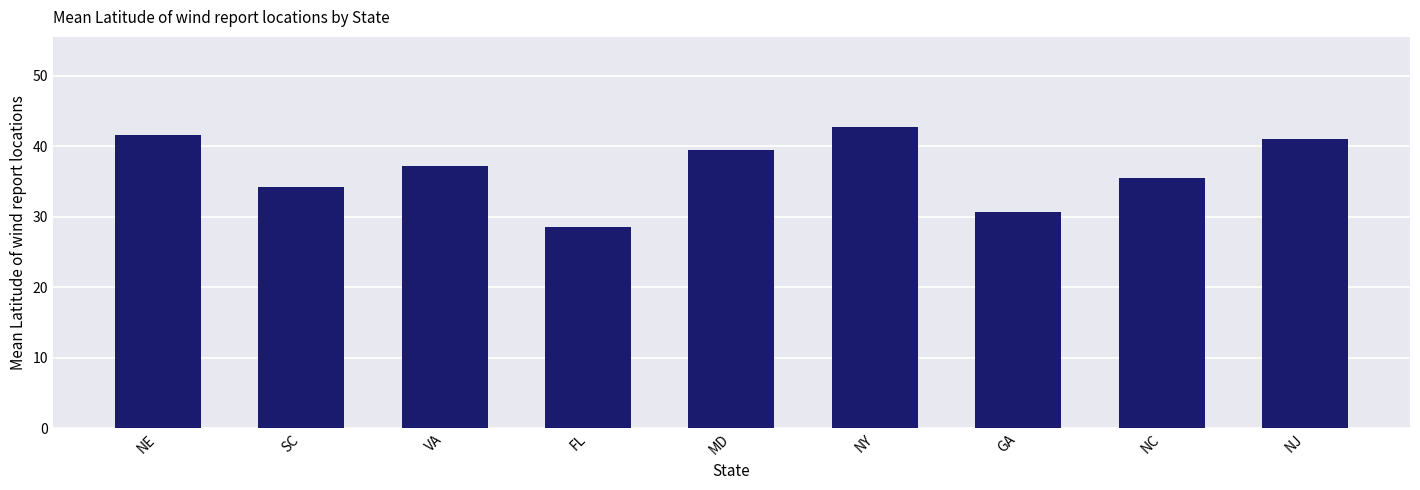

Which has a higher value, NC or NJ?

NJ